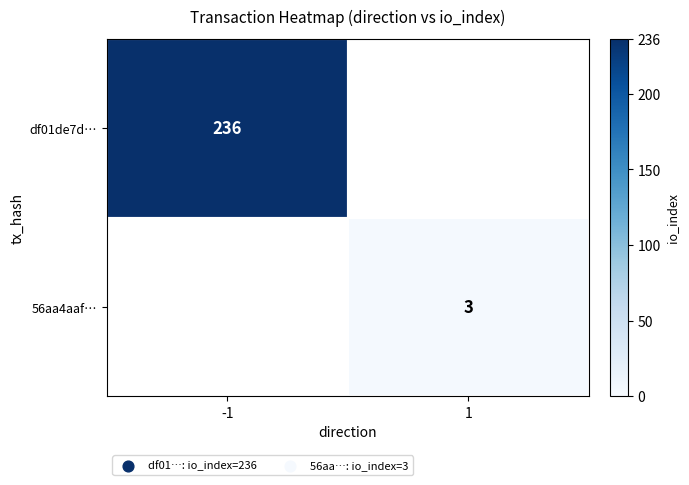

How many data points does each series have?

2